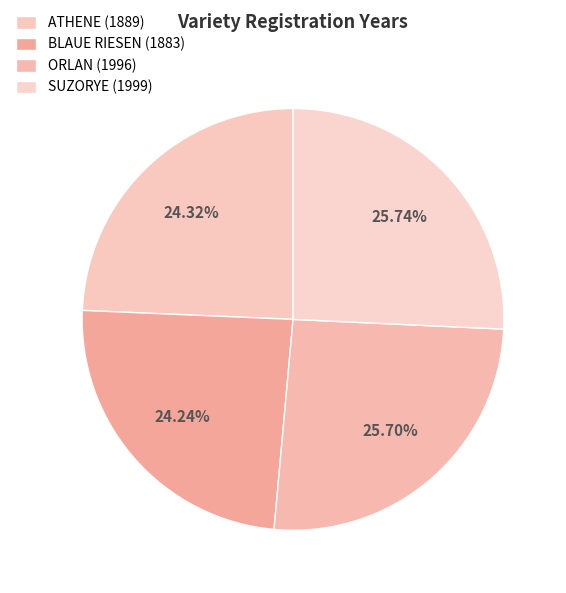

True or false: SUZORYE (1999) accounts for 17% of the total.

False